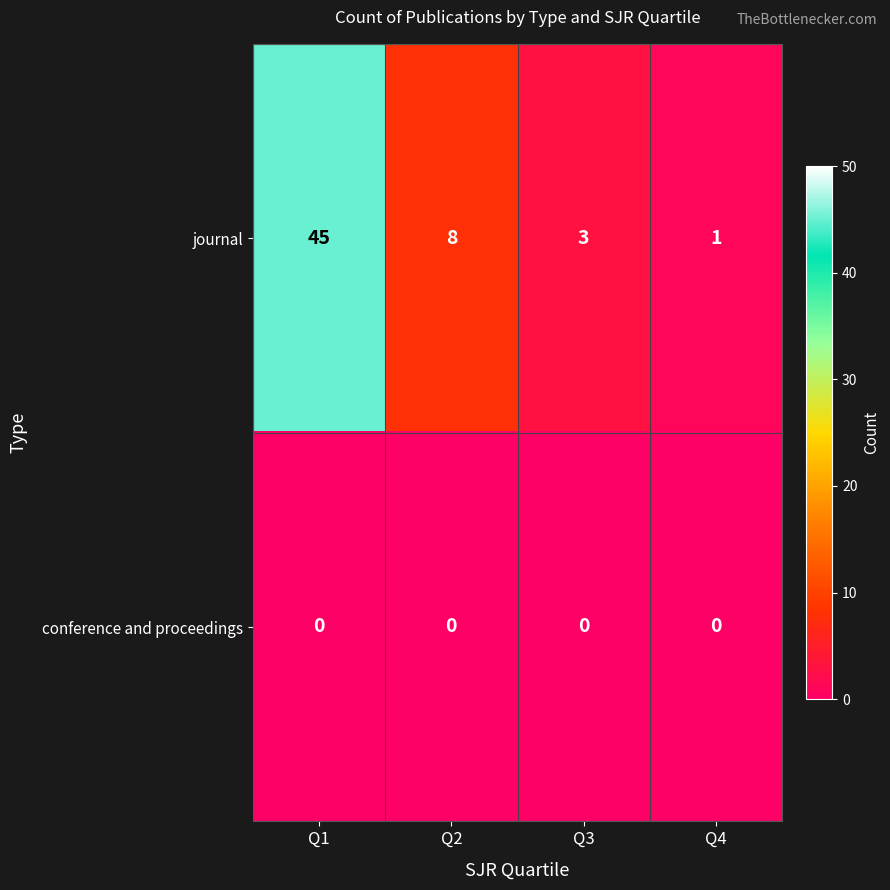

What is the difference between the journal values at Q1 and Q4?

44